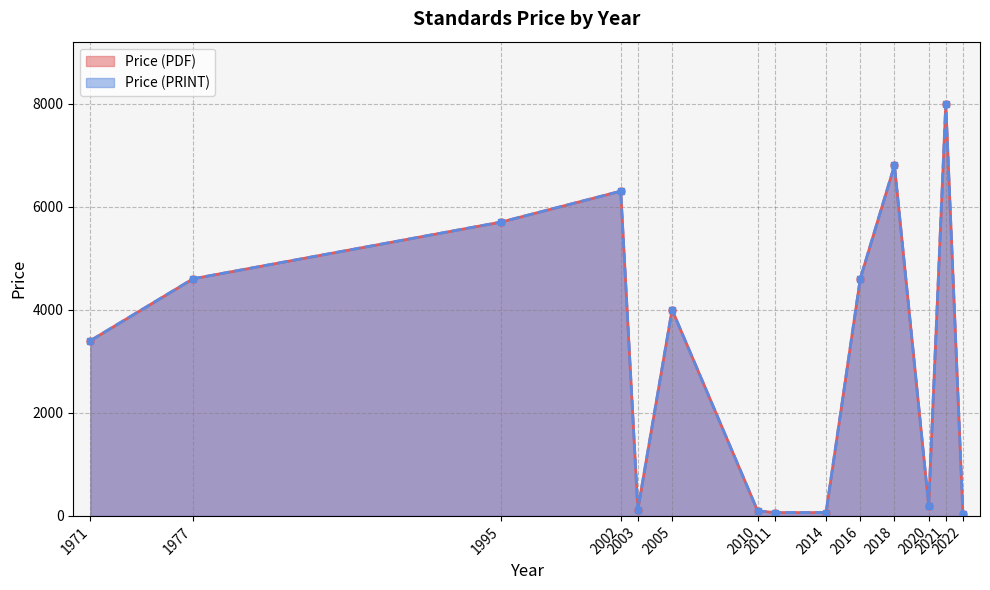

At which label is Price (PRINT) closest to 4021?

2005